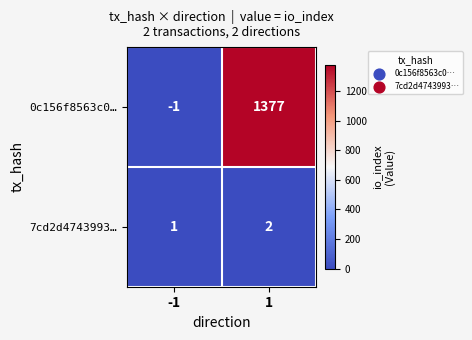

Is the value of 7cd2d4743993… at 1 greater than the value of 0c156f8563c0… at -1?

Yes